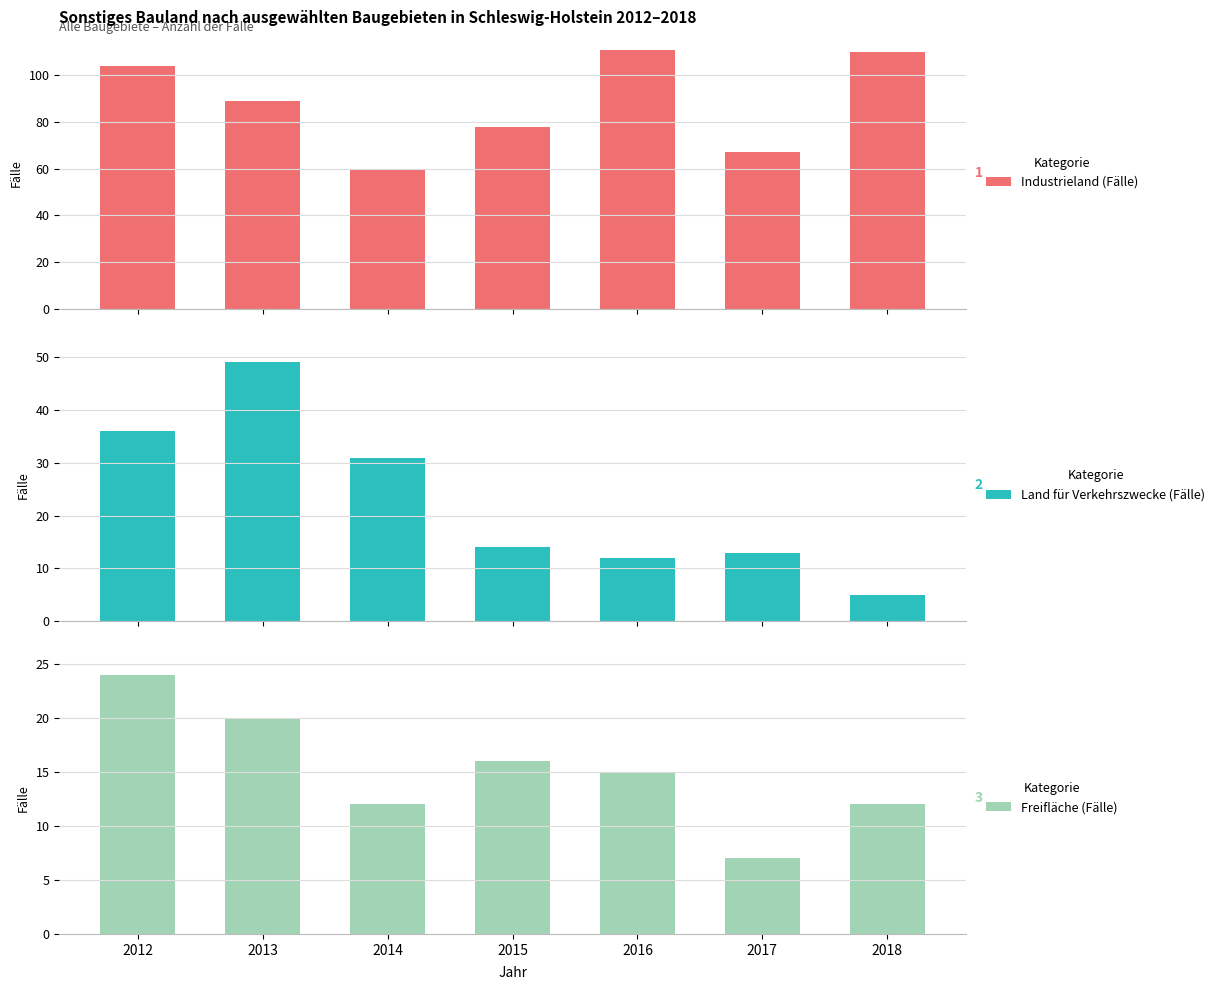

Does the chart contain any negative values?

No